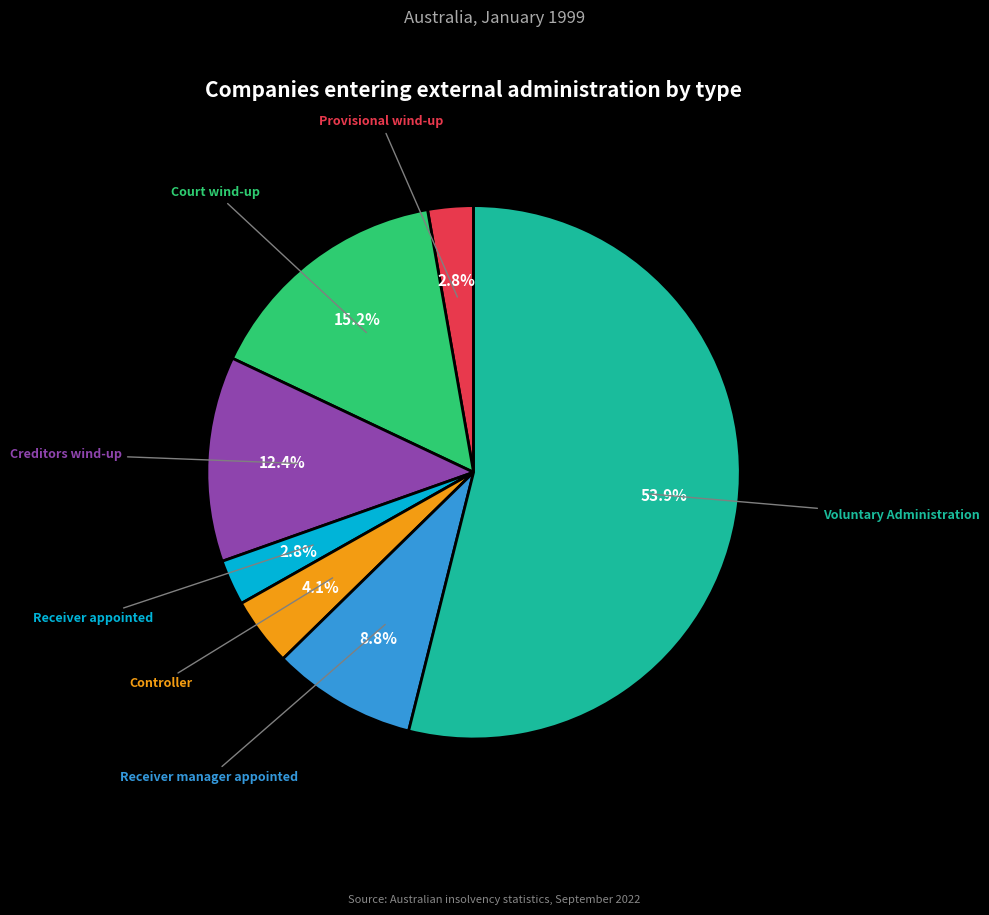

Does any single category account for the majority?

Yes